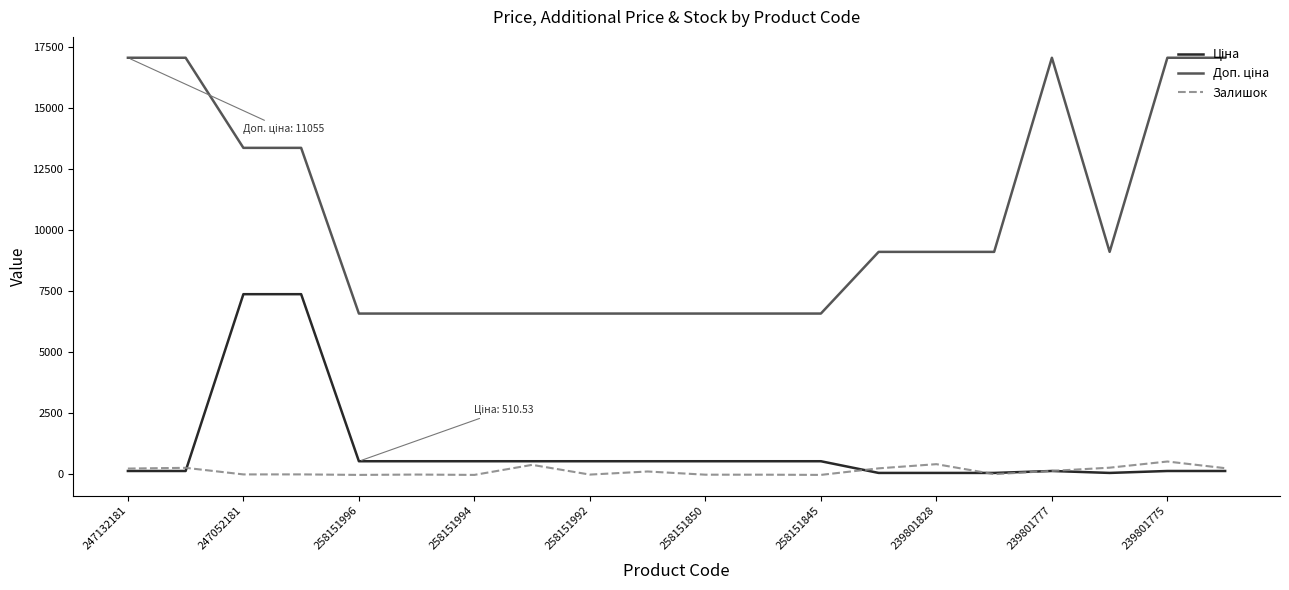

What is the maximum value shown in the chart?

17055.0